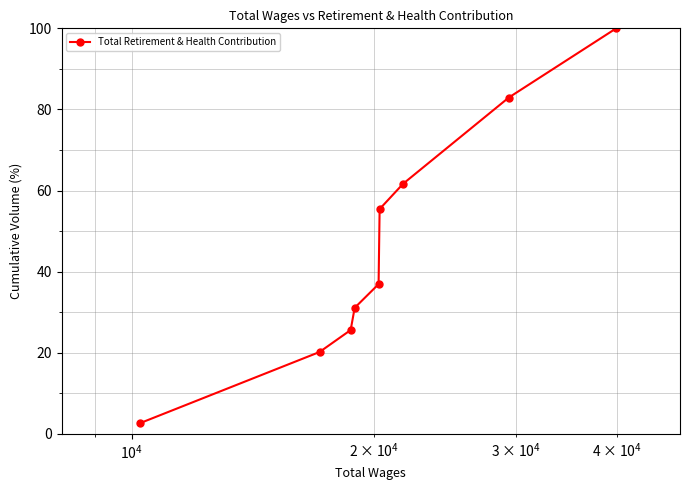

What is the smallest value displayed?

2.6